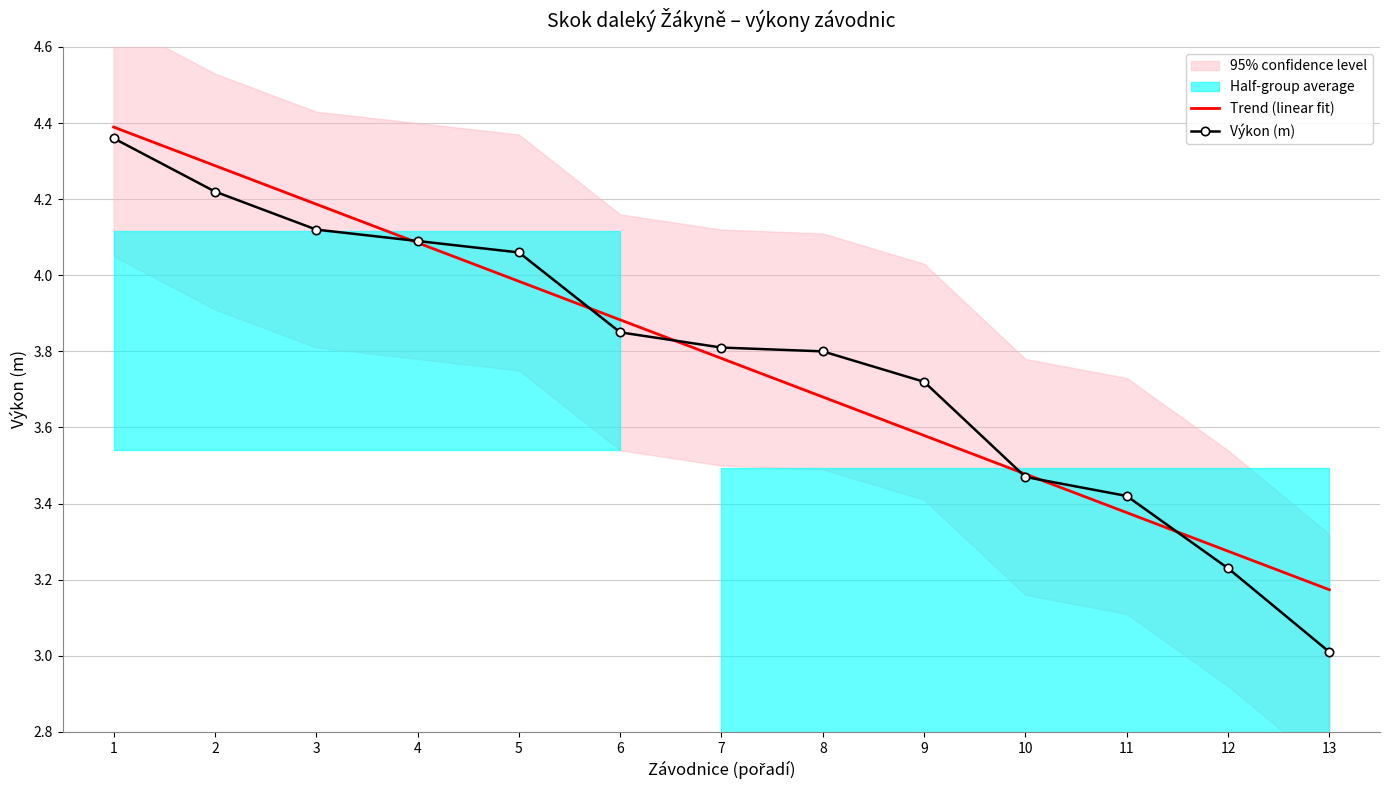

What is the value of the Výkon (m) point at the 10th from the left?

3.5